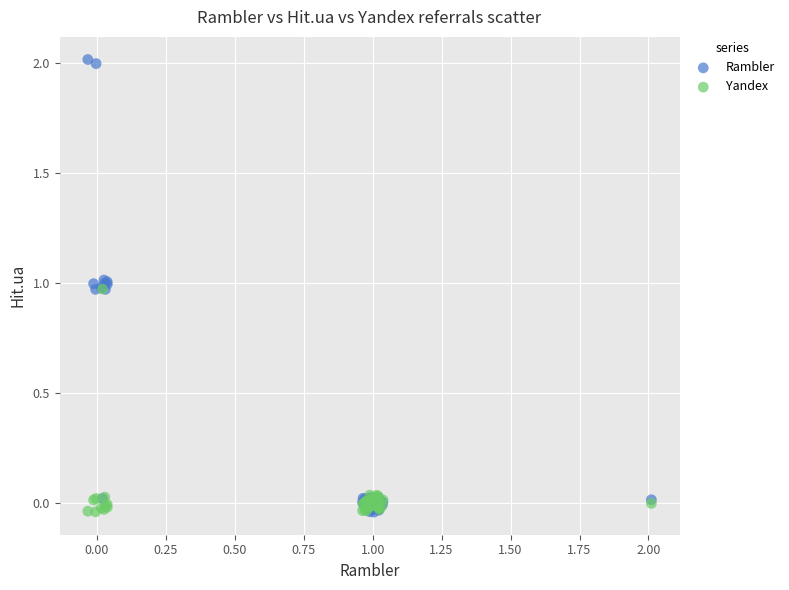

What are all the series names shown in the legend?

Rambler, Yandex